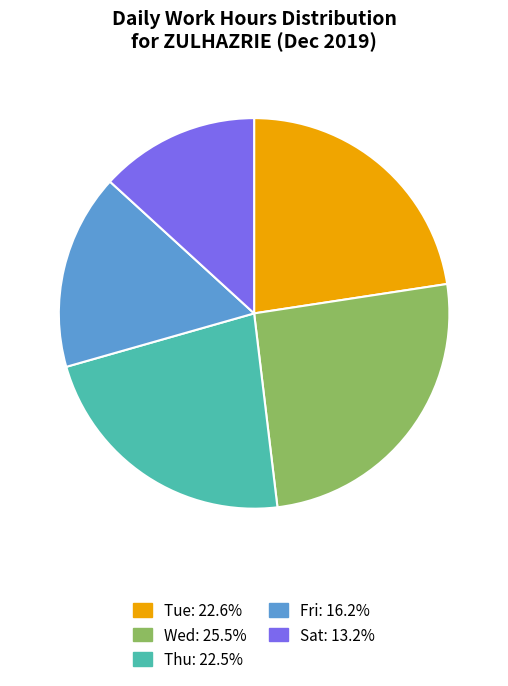

Is Wed: 25.5% the majority of the pie?

No